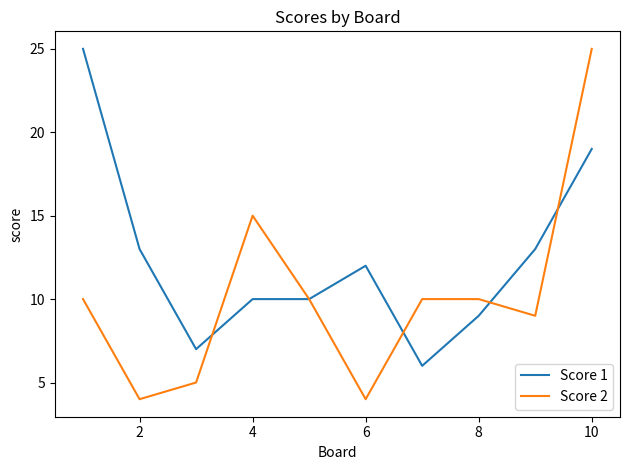

Rank the series by their average value, from lowest to highest.

Score 2, Score 1